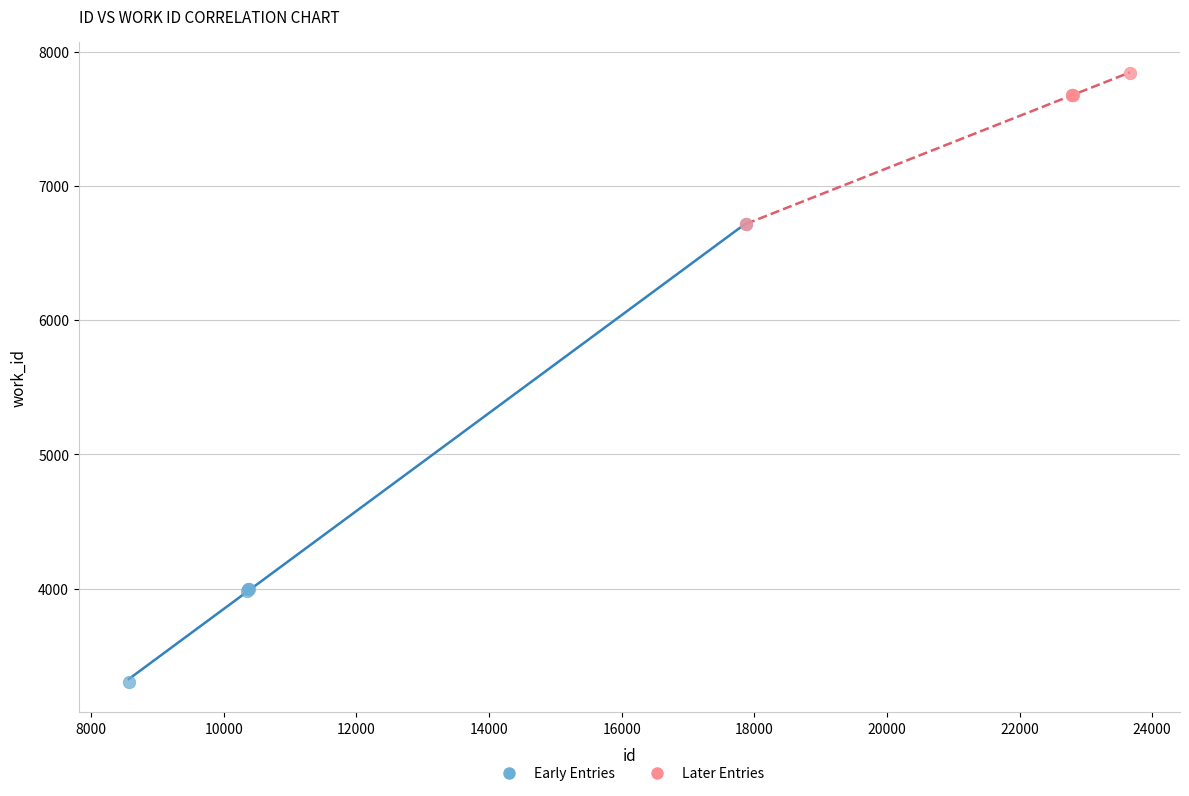

Which series reaches the minimum Y coordinate?

Early Entries